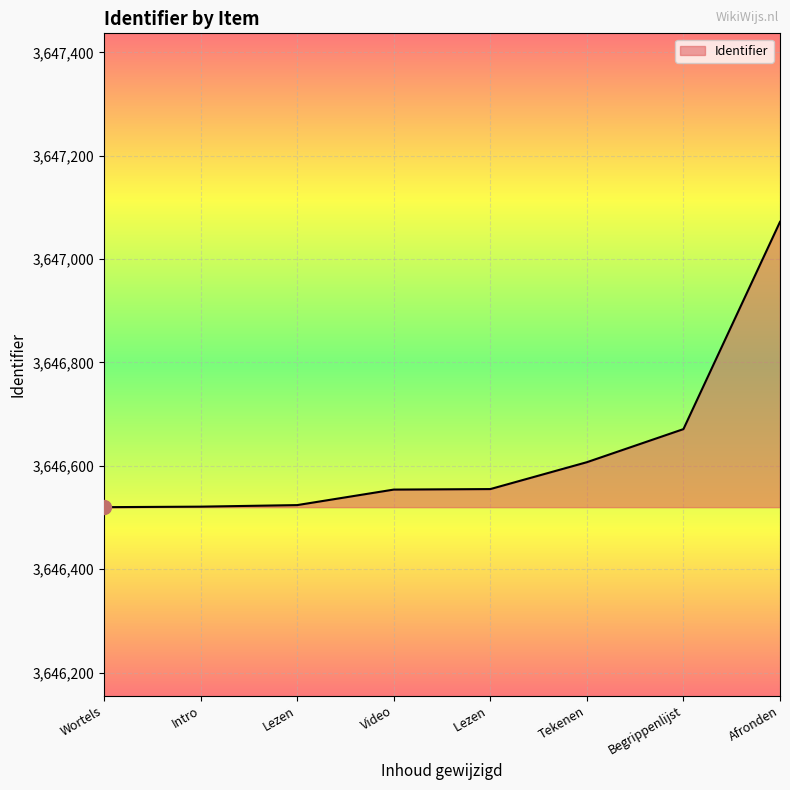

How many values are below 3646555?

4